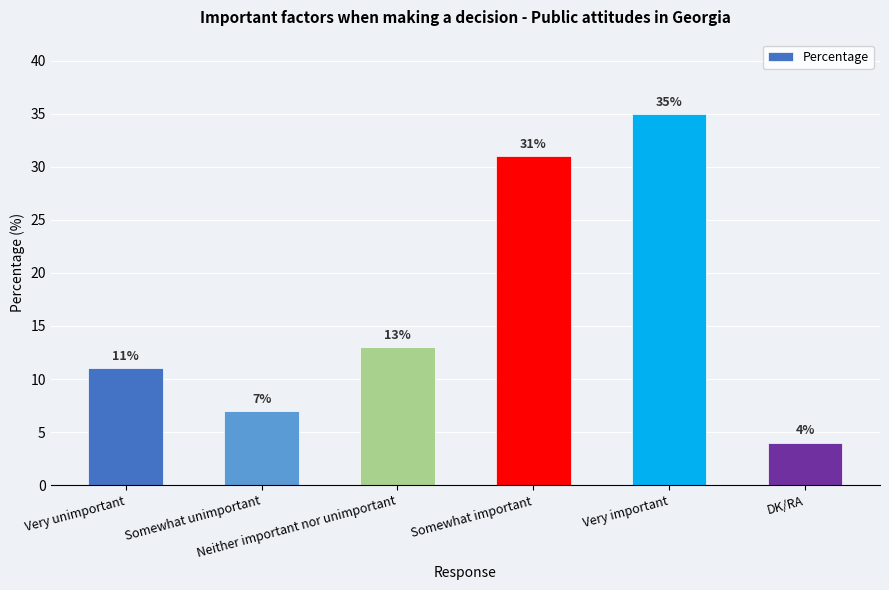

True or false: the data shows 51 at Somewhat important.

False